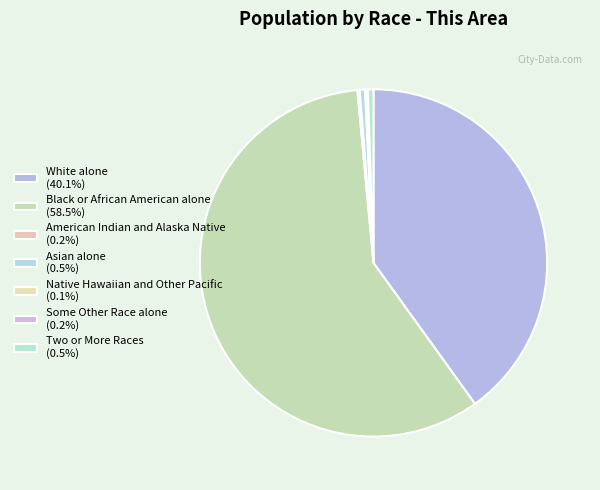

To the nearest percent, what is the difference between the largest and smallest slice percentages?

58%